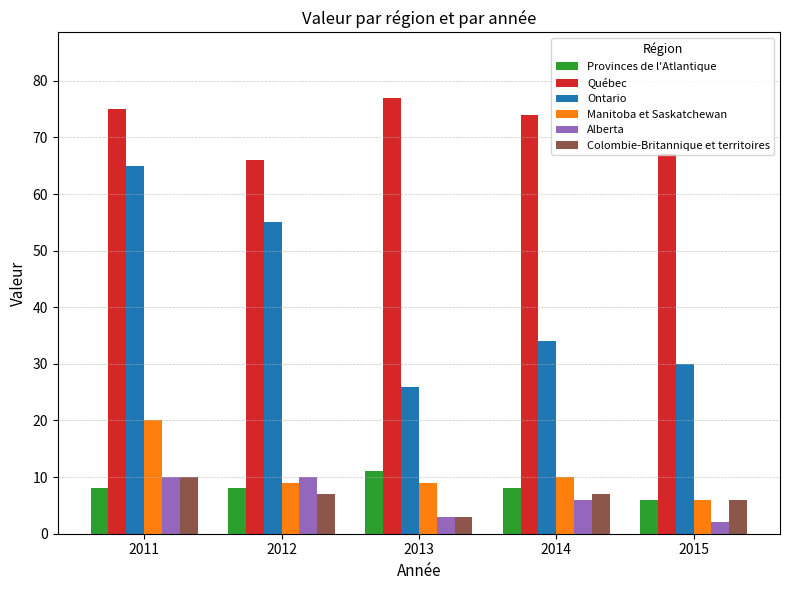

Count the number of categories in the chart.

5